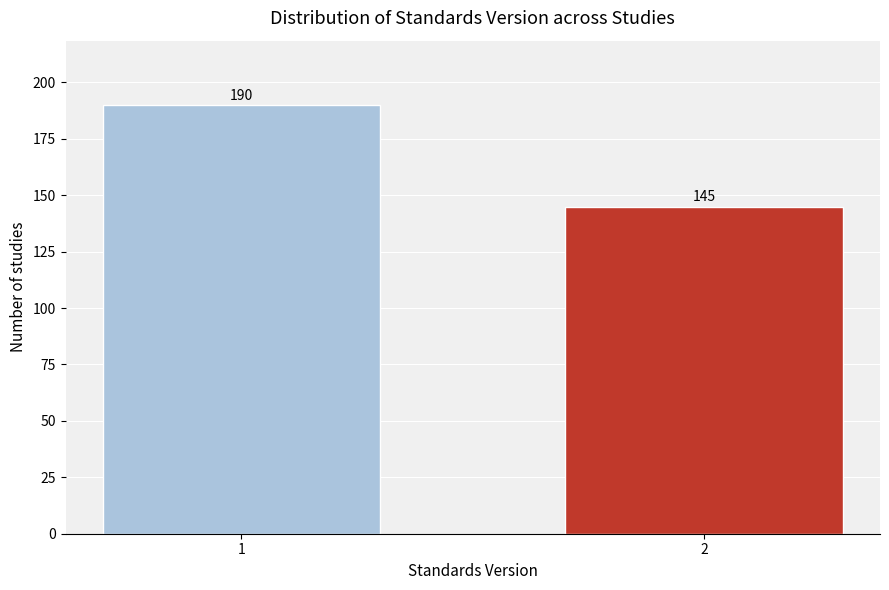

Reading left to right, extract all data points from this chart.

190	145